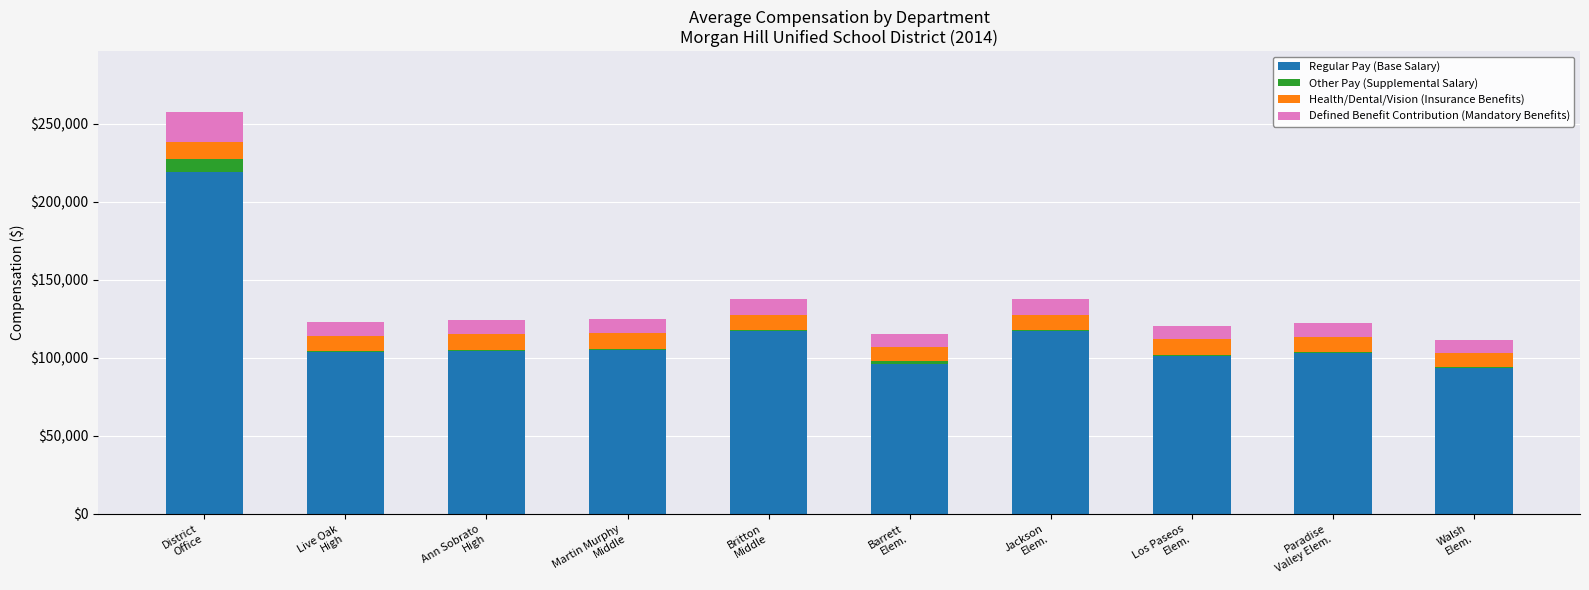

Are the bars horizontal?

No